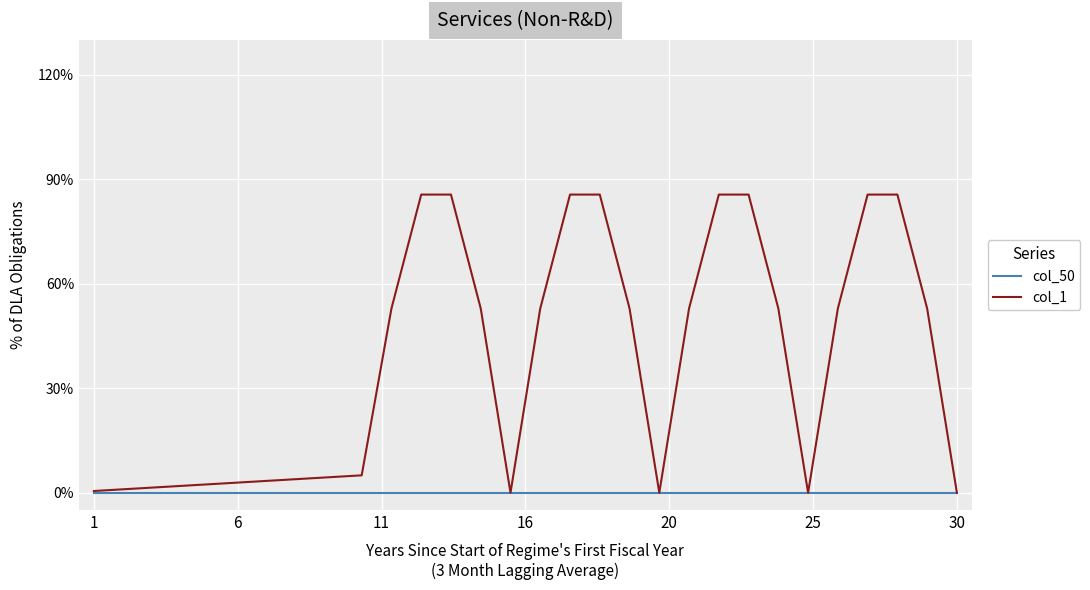

Rank the series by their maximum value, from highest to lowest.

col_1, col_50